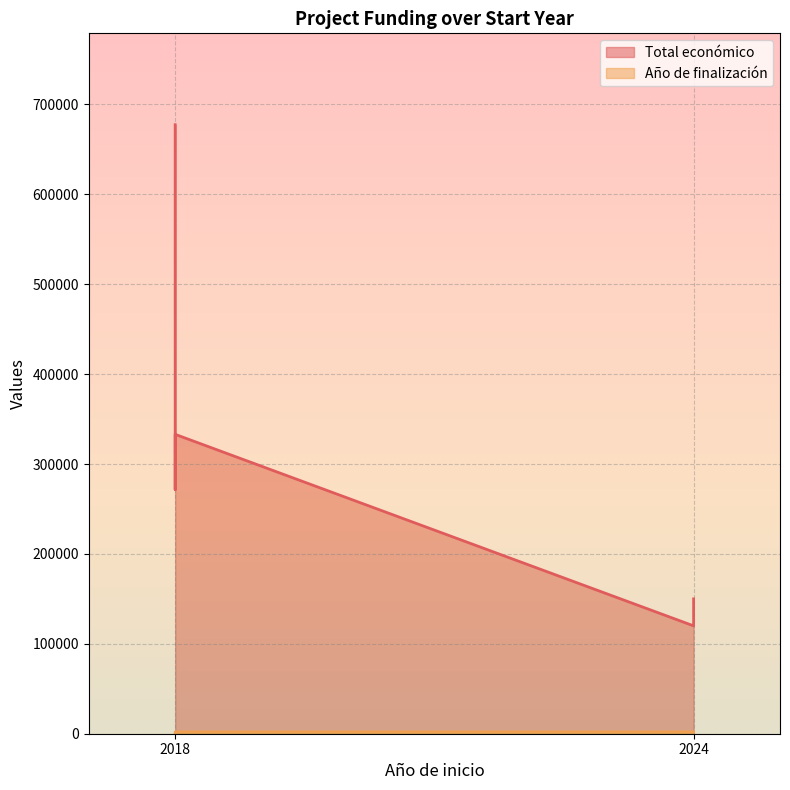

Reading left to right, list all the values displayed in this chart.

Total económico: 150000	120000	271552	677425	333001
Año de finalización: 2027	2027	0	0	2020